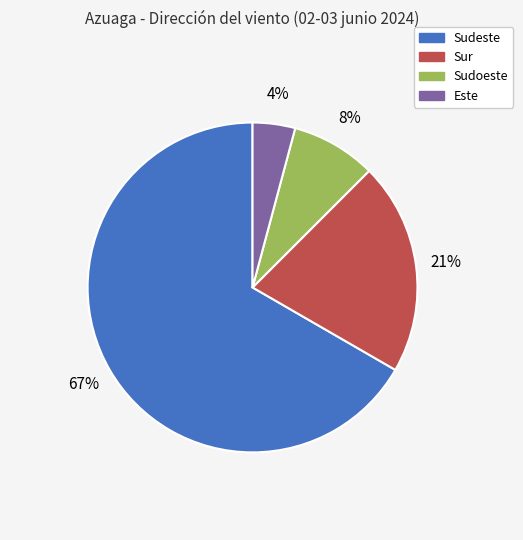

To the nearest percent, what portion does Sur represent?

21%